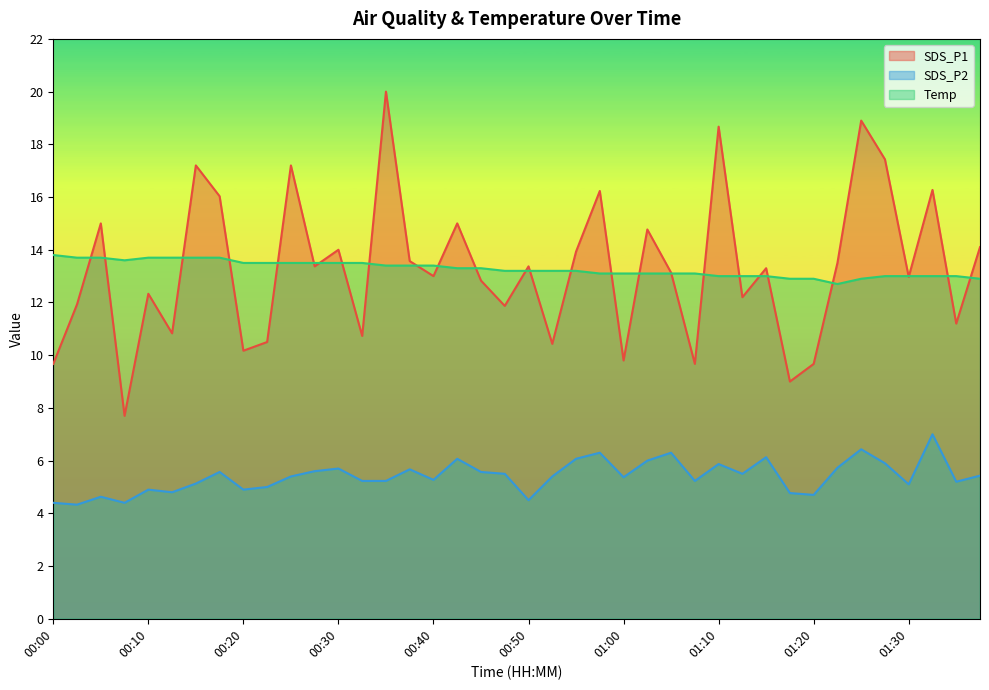

What value does the Temp series have at 00:25?

13.5